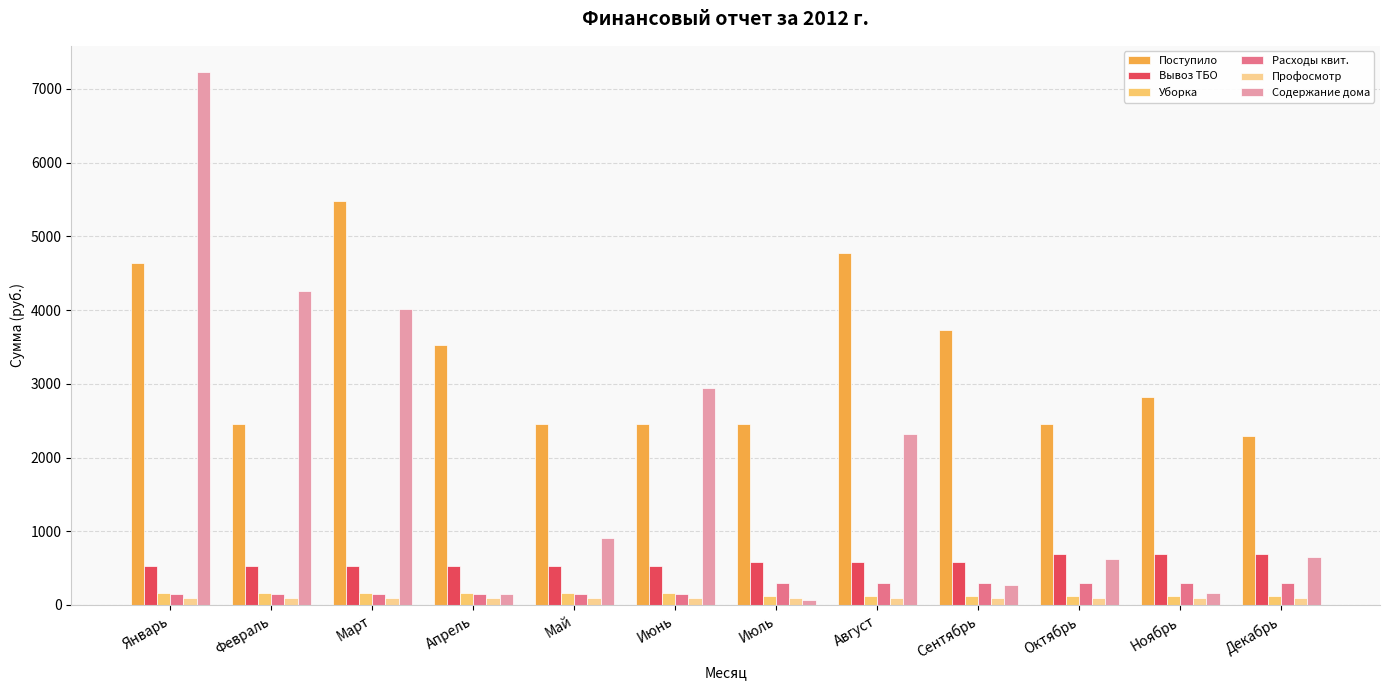

How many bars are there in each group?

6